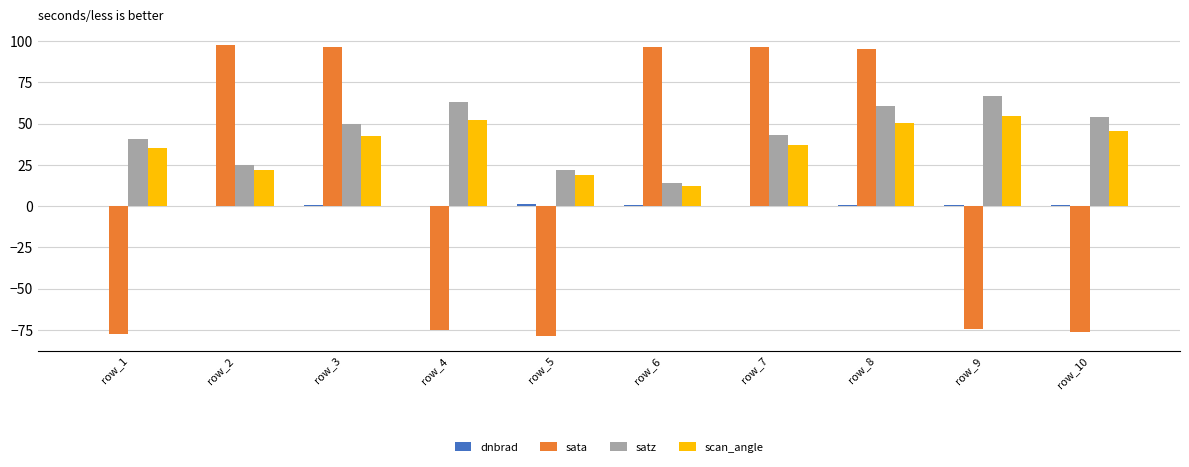

How many values in sata are above zero?

5